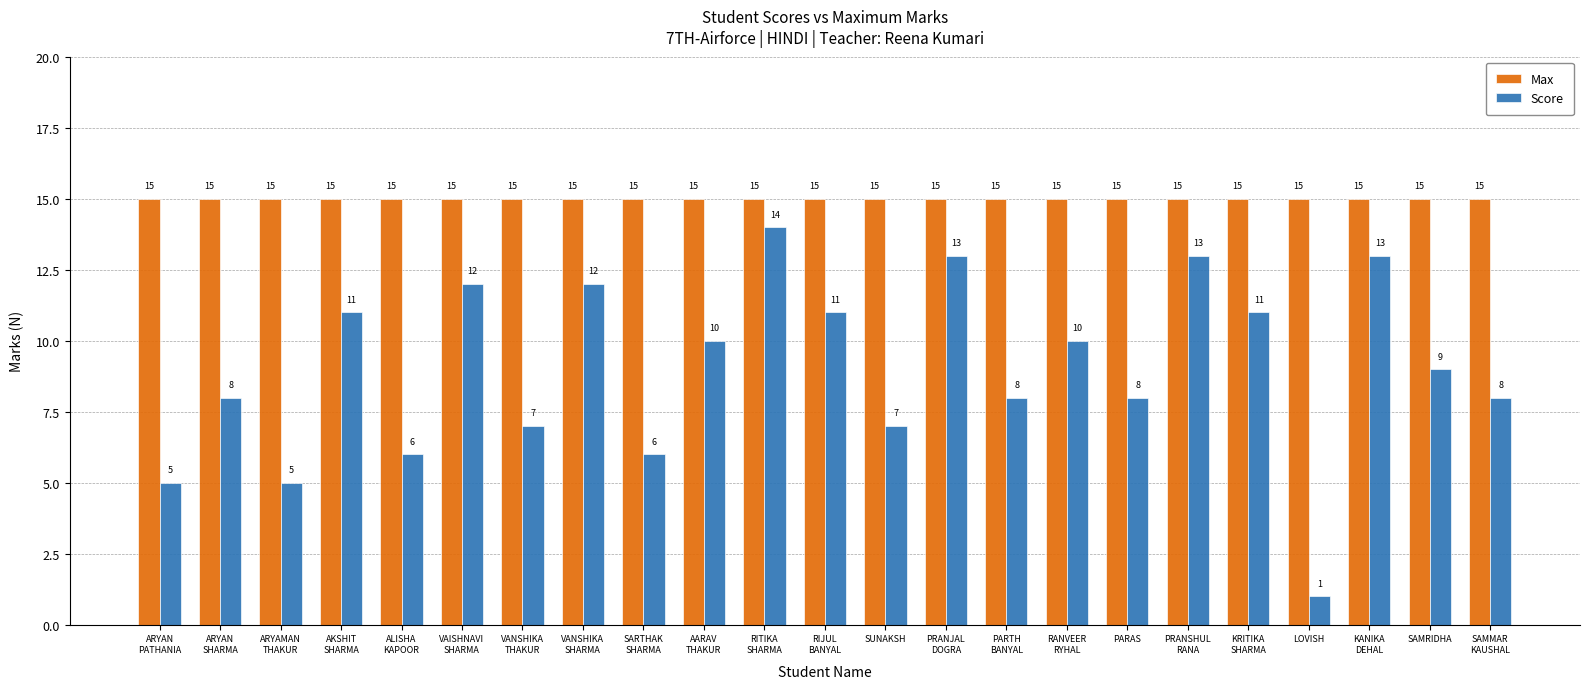

What is the spread (max minus min) of values at PRANJAL
DOGRA?

2